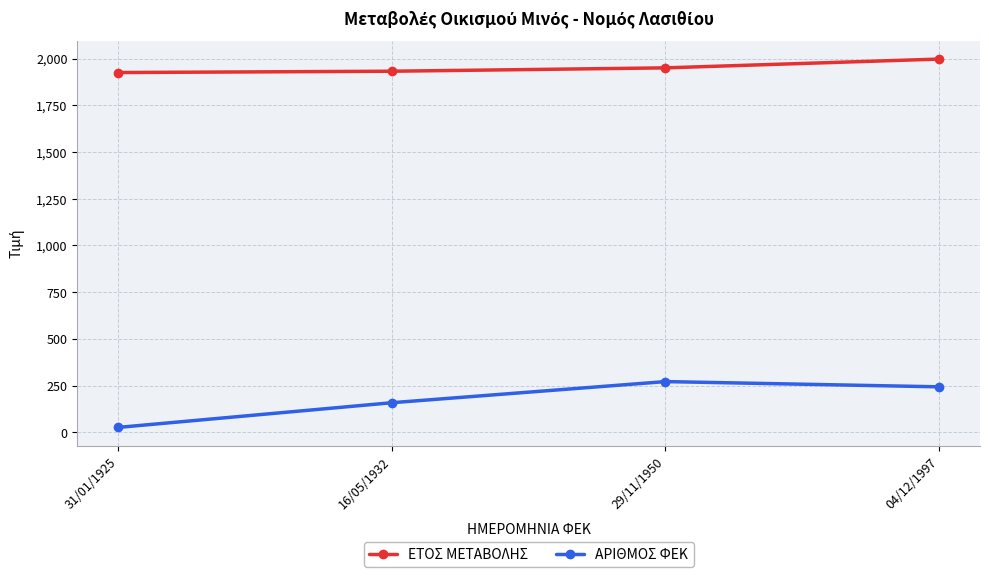

What is the label of the 4th point from the left?

04/12/1997